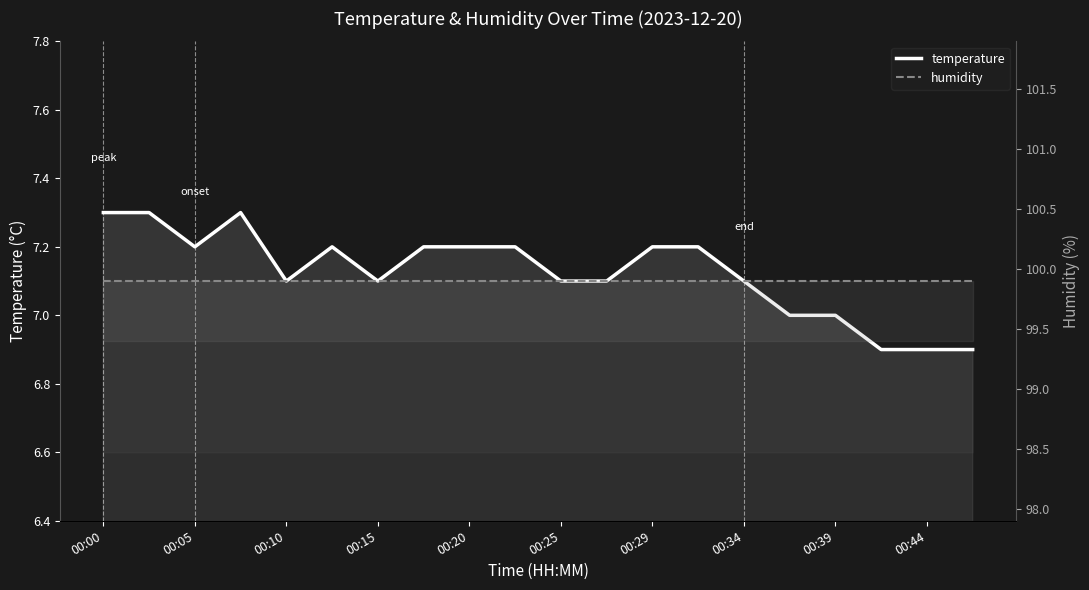

At 11, list the series in order from largest to smallest.

humidity, temperature